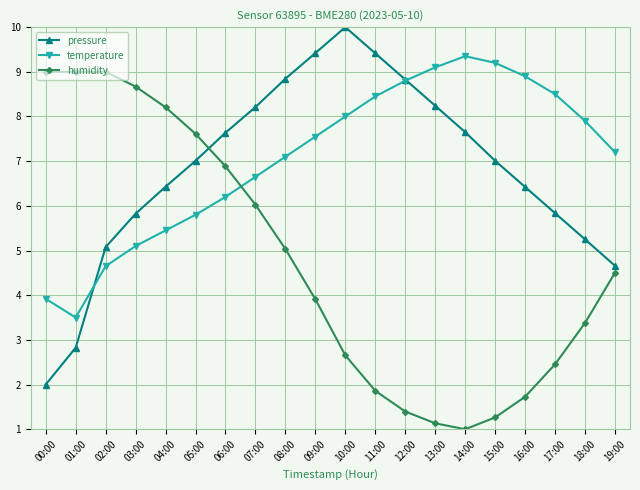

Between 02:00 and 14:00, which series saw the biggest shift?

humidity